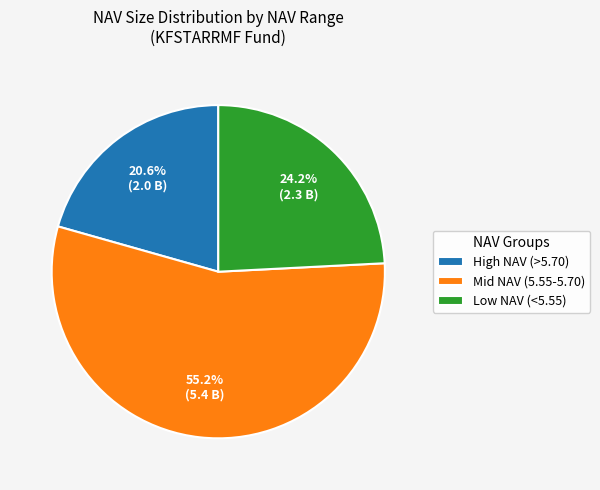

What is the smallest slice in the pie chart?

High NAV (>5.70)